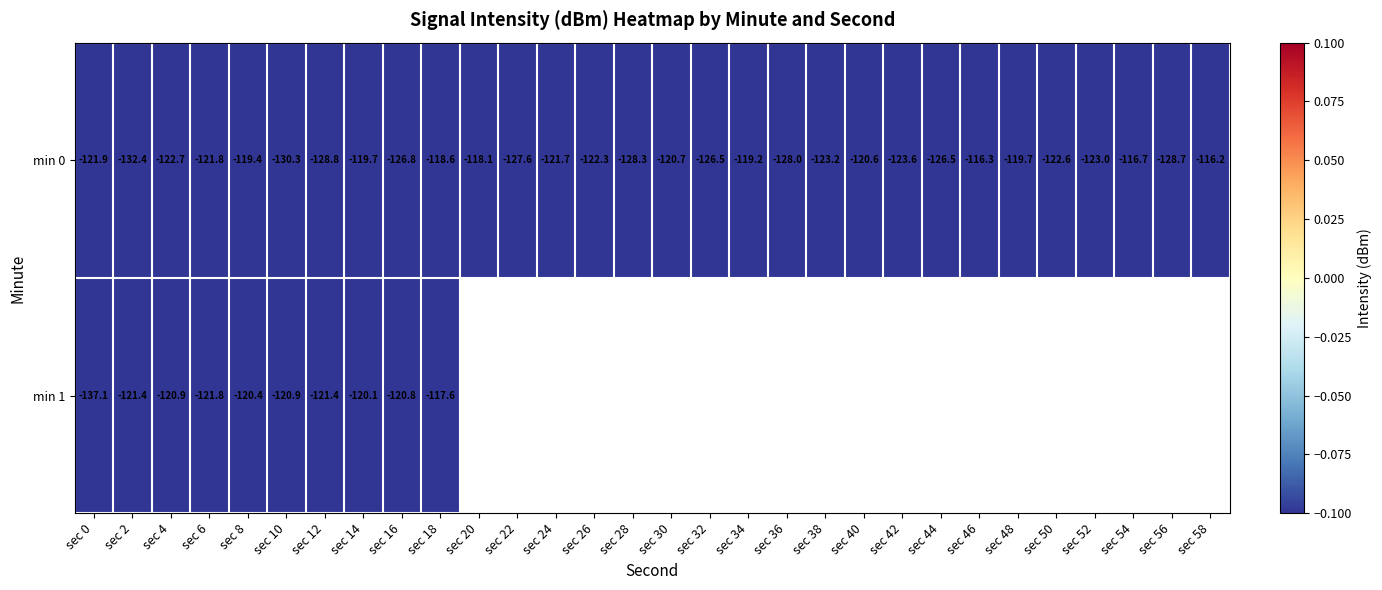

Is the value of min 0 at sec 22 greater than the value of min 1 at sec 18?

No